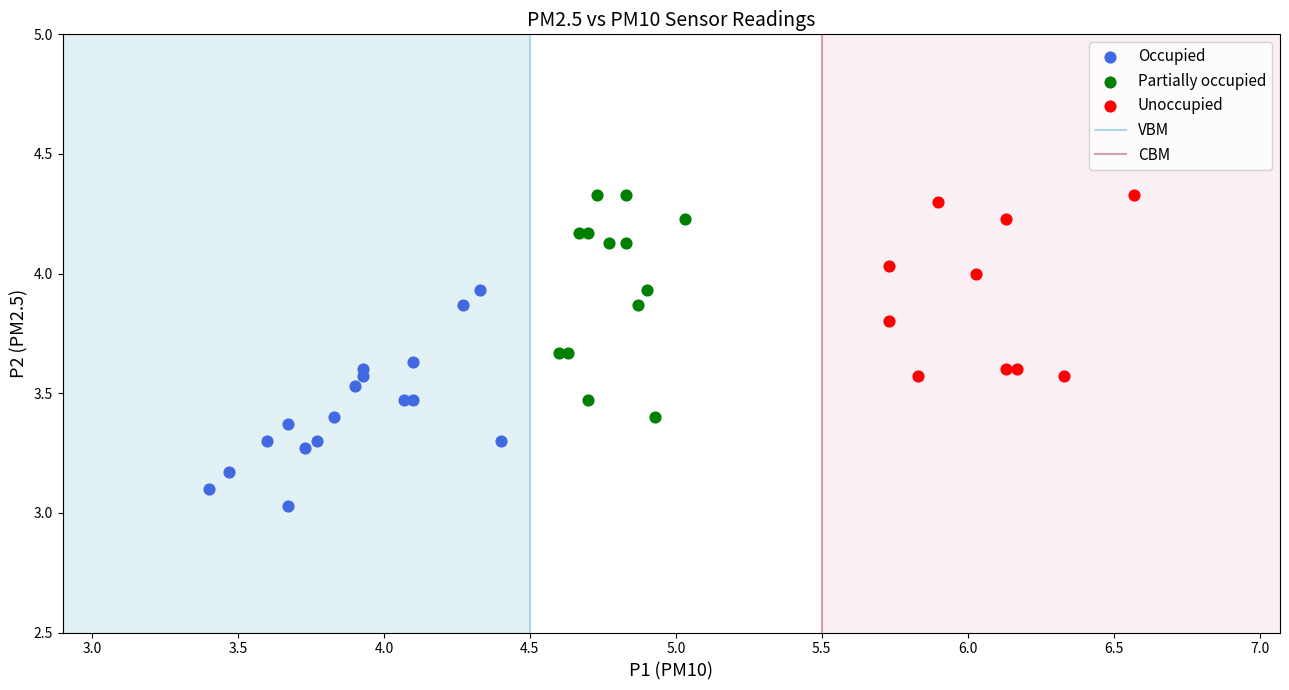

Which series reaches the minimum Y coordinate?

Occupied